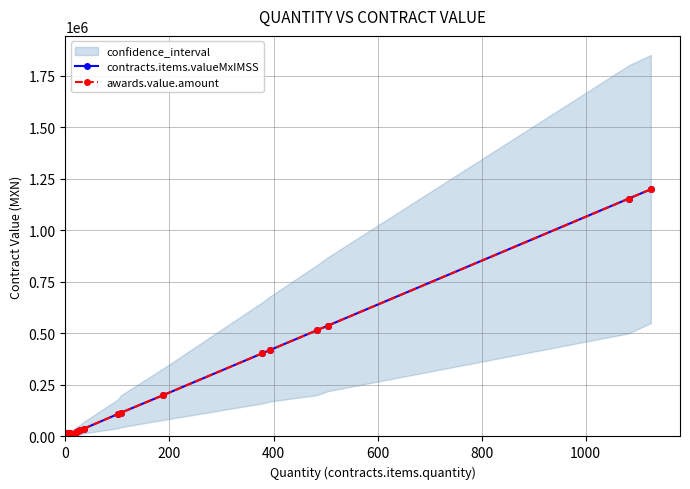

List the series in order of their peak value, lowest first.

contracts.items.valueMxIMSS, awards.value.amount